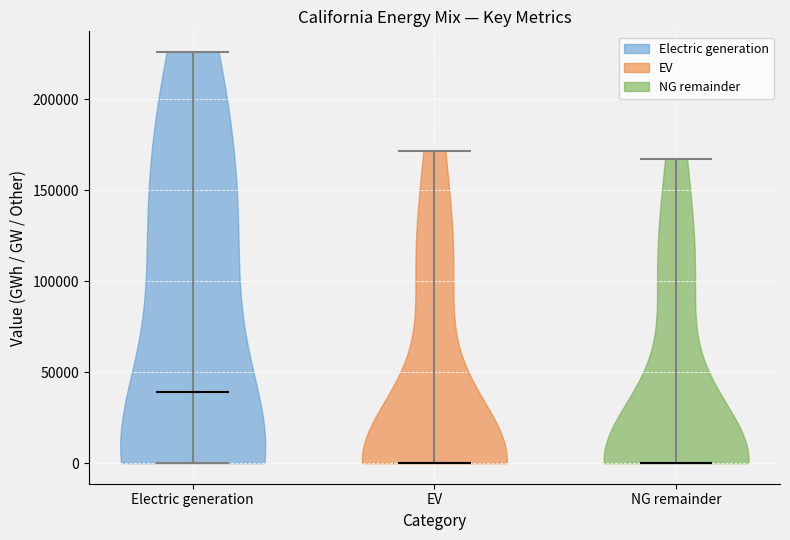

Reading left to right, read every violin against the y-axis: where its median line is, and the lowest and highest points it reaches. The values are not printed on the chart, so give them approximately, as read against the axis.

Electric generation: median line 40000, lowest point 0, highest point 225000
EV: median line 0, lowest point 0, highest point 170000
NG remainder: median line 0, lowest point 0, highest point 165000